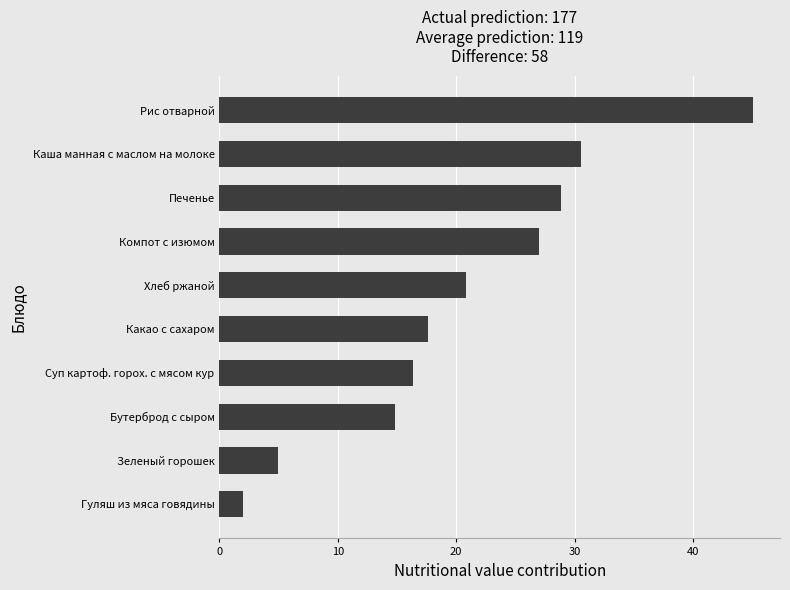

What is the average value?

20.8